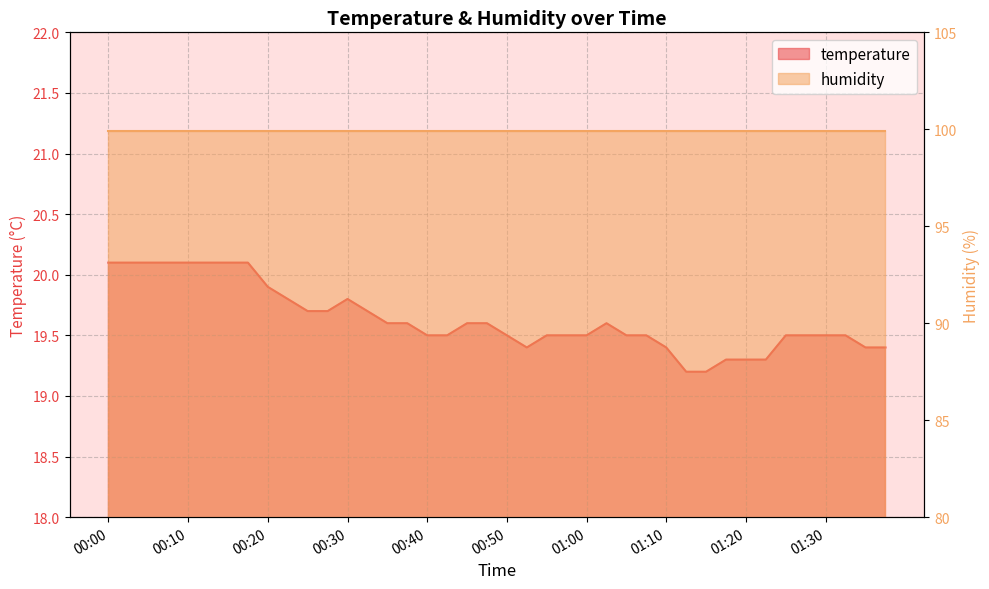

What is the smallest value displayed?

19.2